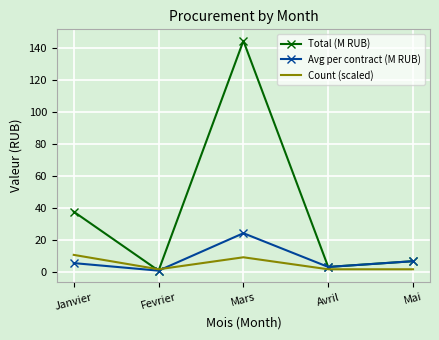

Rank the series by their maximum value, from lowest to highest.

Count (scaled), Avg per contract (M RUB), Total (M RUB)